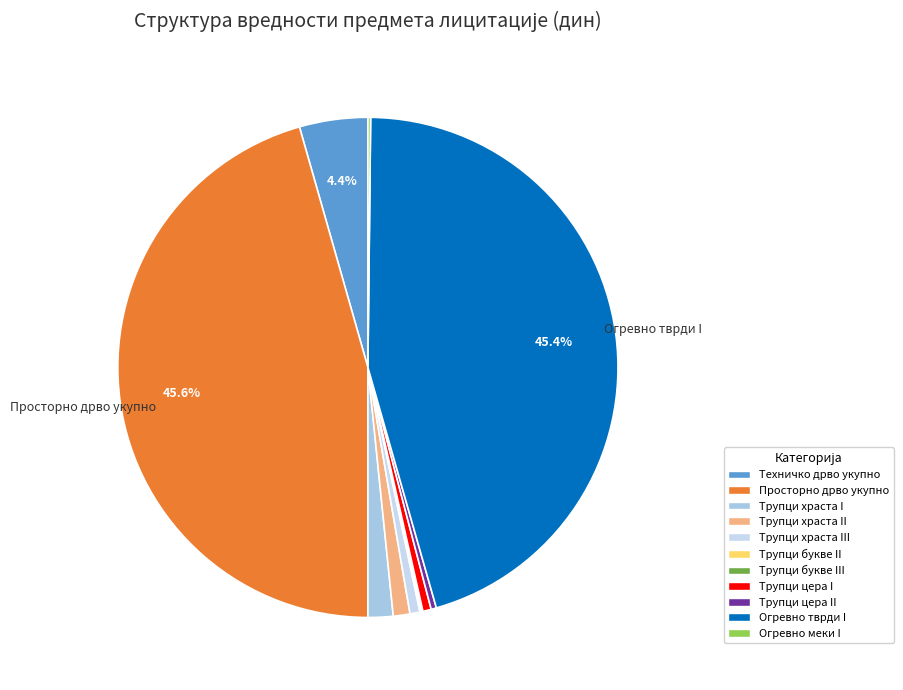

What is the smallest slice in the pie chart?

Трупци букве III